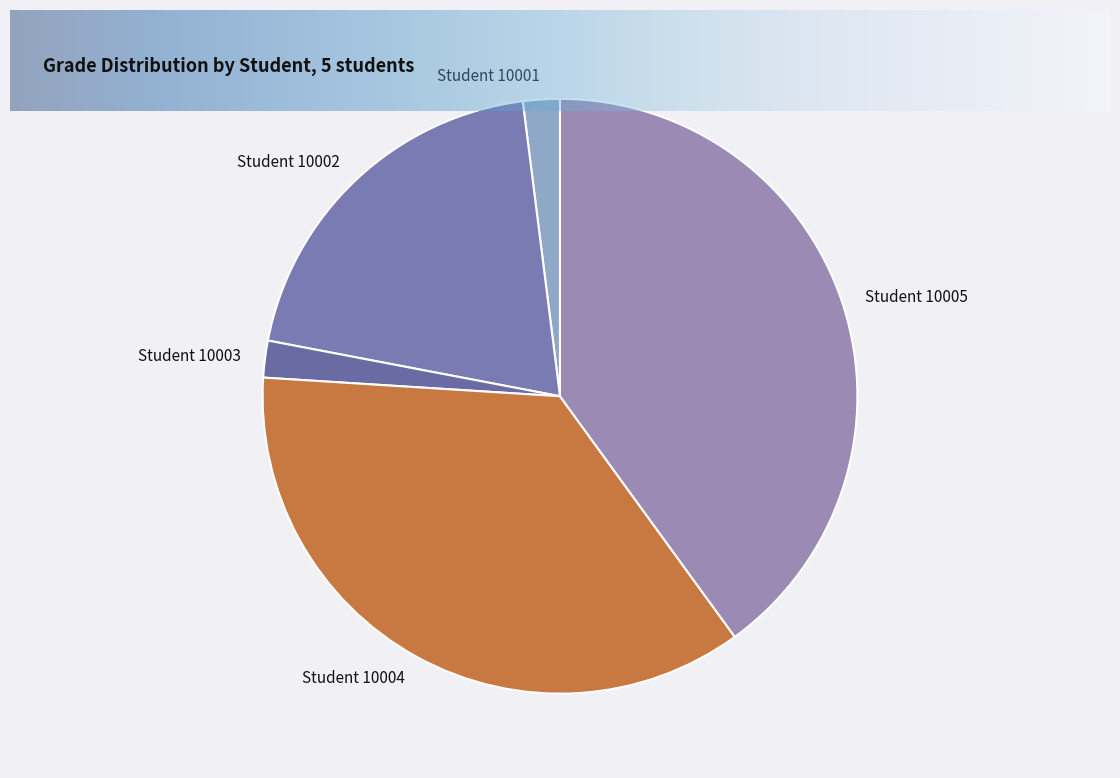

How many slices are in this pie chart?

5